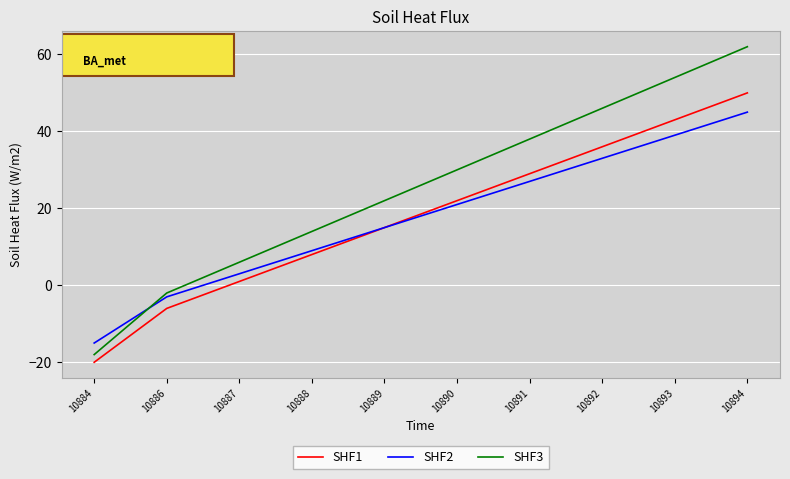

What are all the series names shown in the legend?

SHF1, SHF2, SHF3